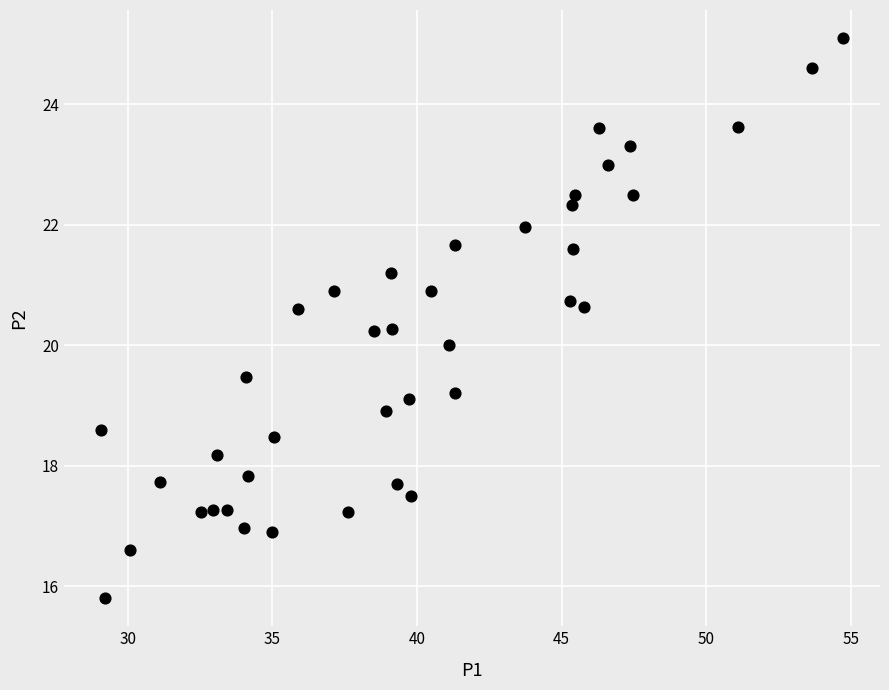

What is the range of X values (max minus min)?

25.7